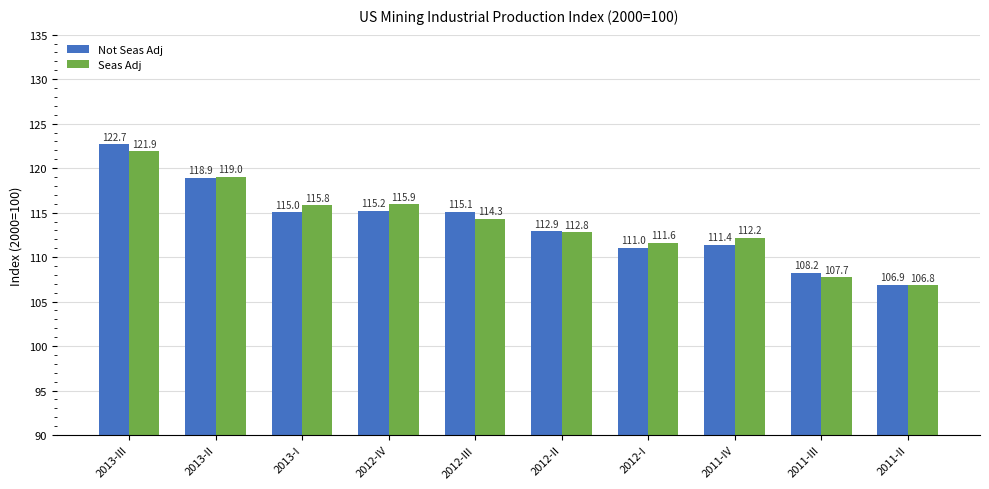

Reading left to right, extract all data points from this chart.

Not Seas Adj: 122.7	118.9	115.0	115.2	115.1	112.9	111.0	111.4	108.2	106.9
Seas Adj: 121.9	119.0	115.8	115.9	114.3	112.8	111.6	112.2	107.7	106.8